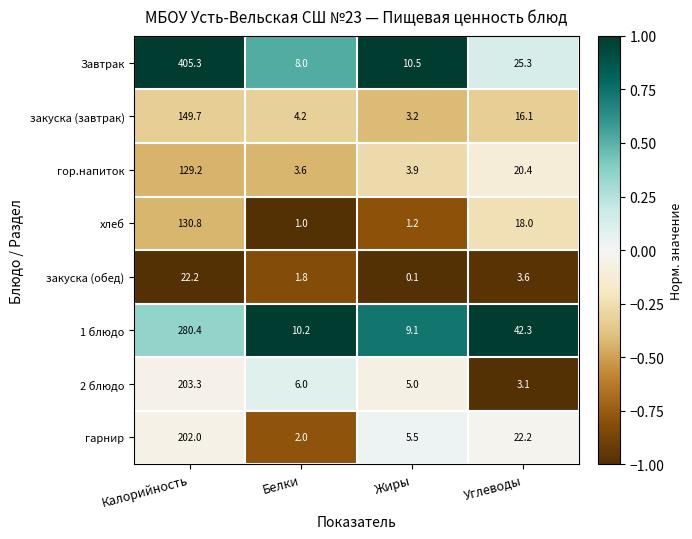

What is the difference between the highest and lowest values at Жиры?

10.4